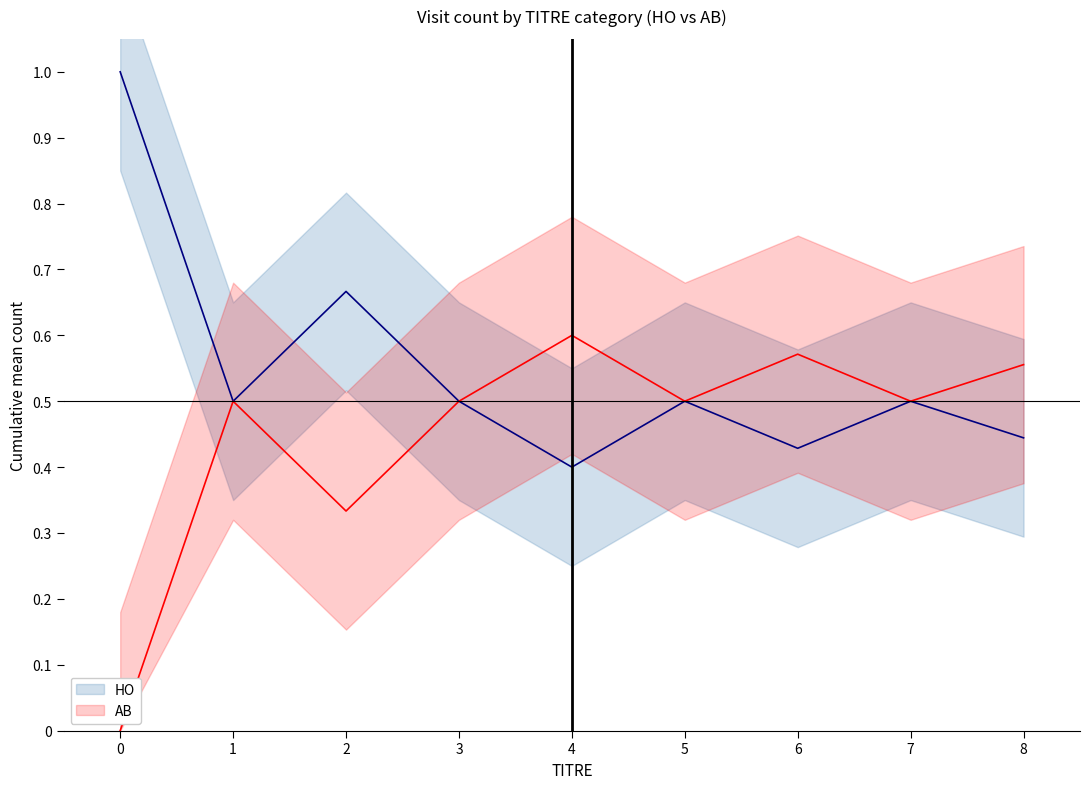

Which series has the widest spread of values?

HO